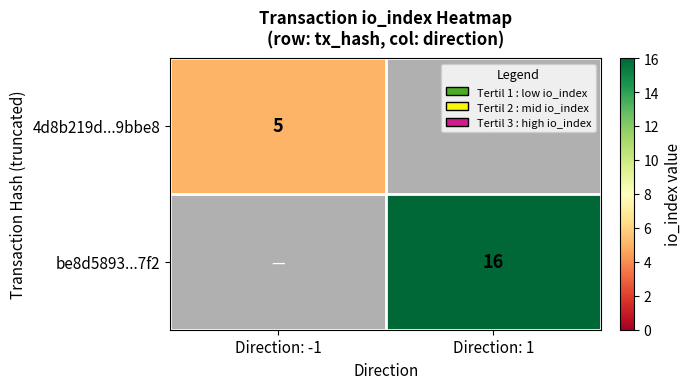

Is it true that be8d5893...7f2 equals 16 at Direction: 1?

True